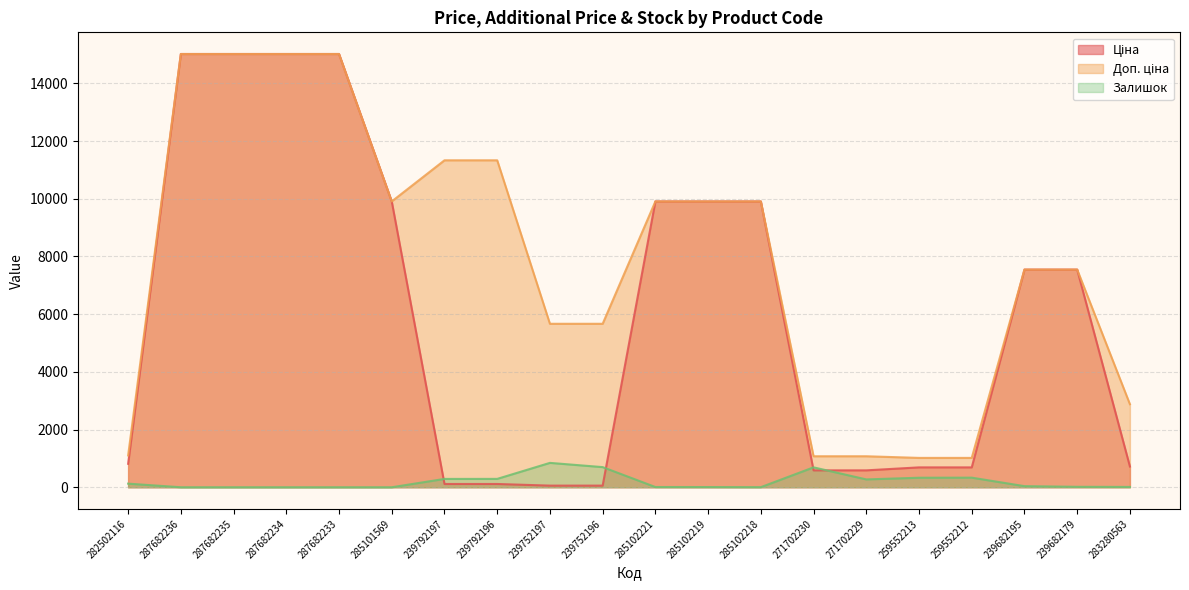

List the series in order of their peak value, highest first.

Ціна, Доп. ціна, Залишок